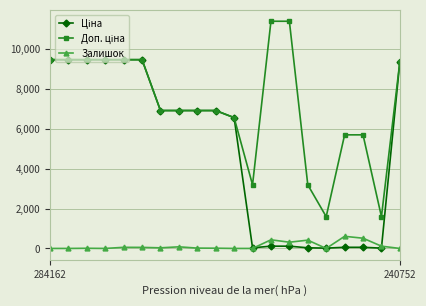

What is the maximum value shown in the chart?

11410.0